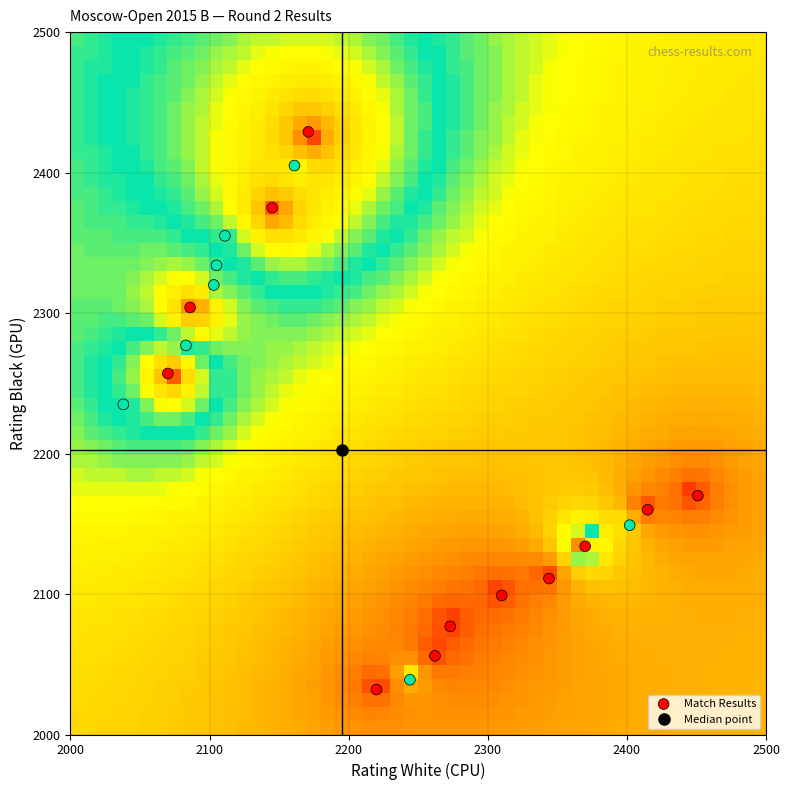

List the coordinates of all points as (X, Y) pairs, reading left to right.

(2038, 2235)  (2070, 2257)  (2083, 2277)  (2086, 2304)  (2103, 2320)  (2105, 2334)  (2111, 2355)  (2145, 2375)  (2161, 2405)  (2171, 2429)  (2220, 2032)  (2244, 2039)  (2262, 2056)  (2273, 2077)  (2310, 2099)  (2344, 2111)  (2370, 2134)  (2402, 2149)  (2415, 2160)  (2451, 2170)